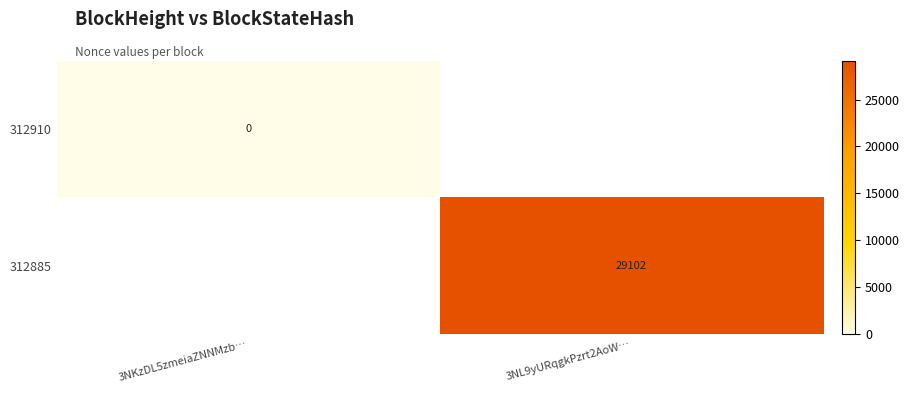

At how many categories does at least one series exceed 10228?

1